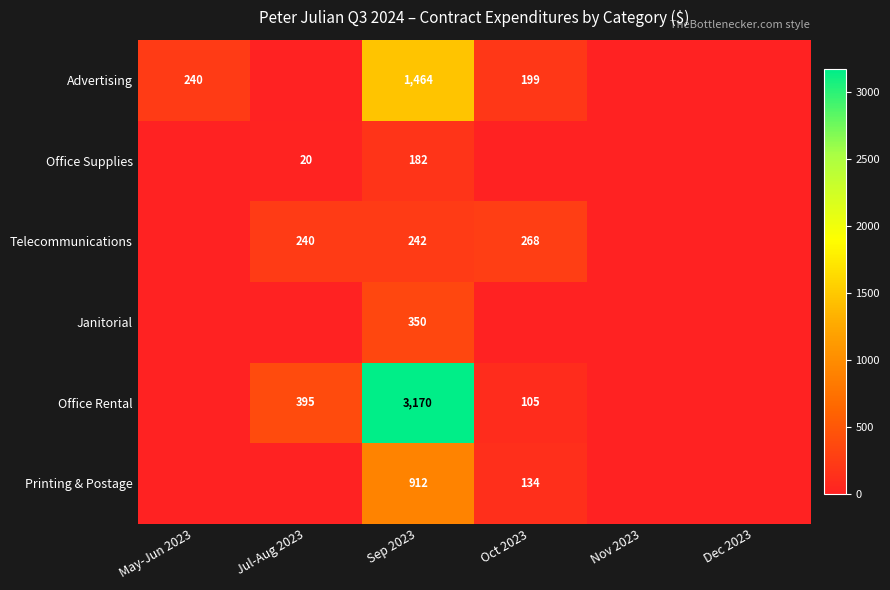

Is it true that Telecommunications equals 268 at Oct 2023?

True